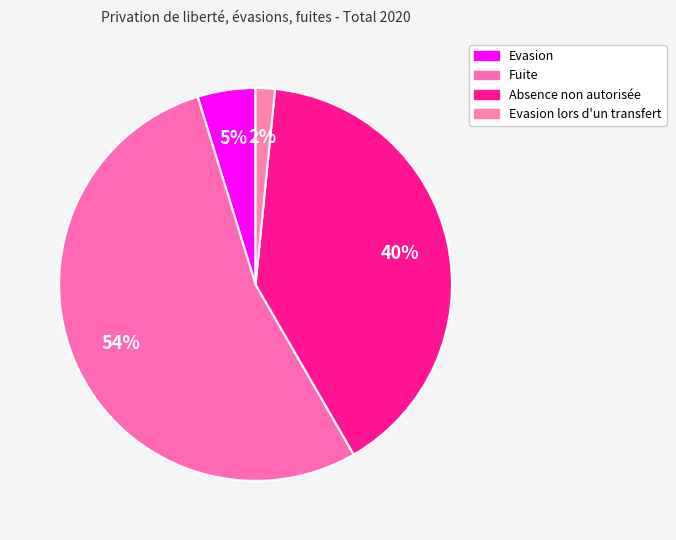

Is the sum of Evasion and Absence non autorisée greater than half?

No